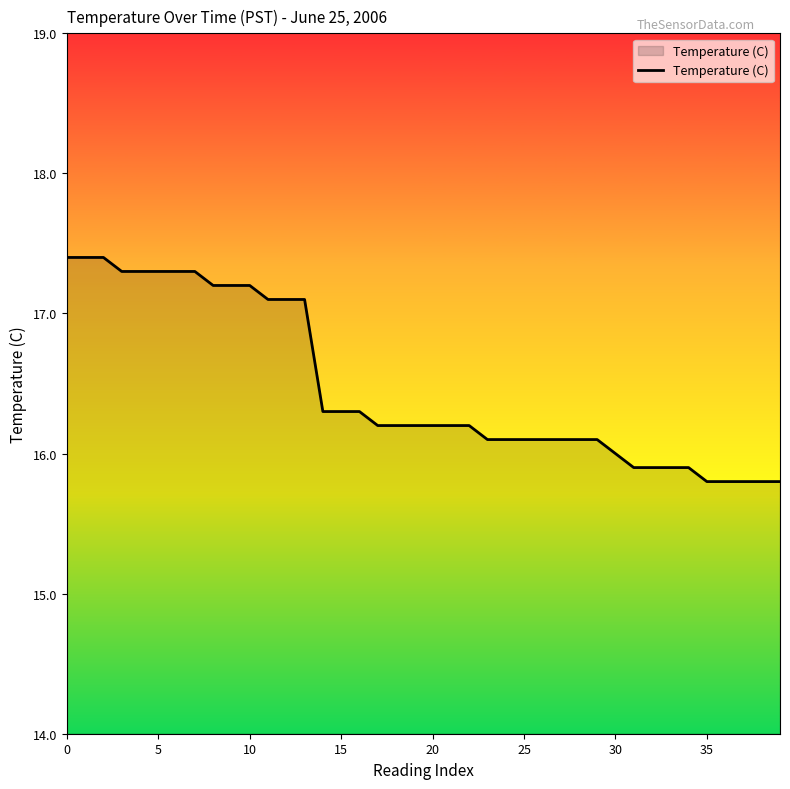

Does the chart have visible grid lines?

No